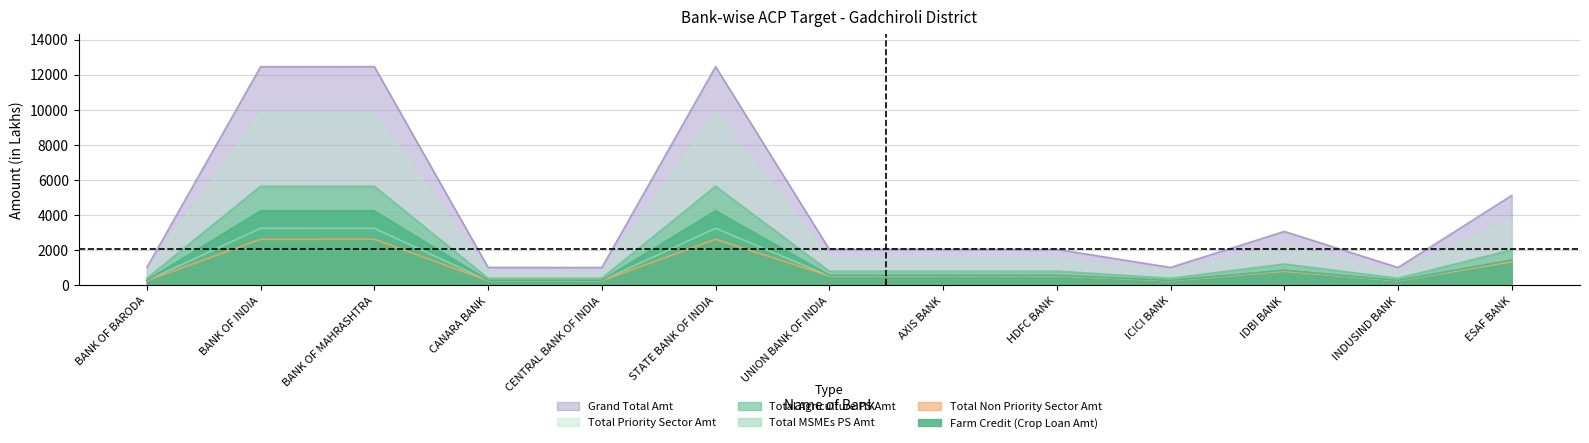

How many series are shown in this chart?

6